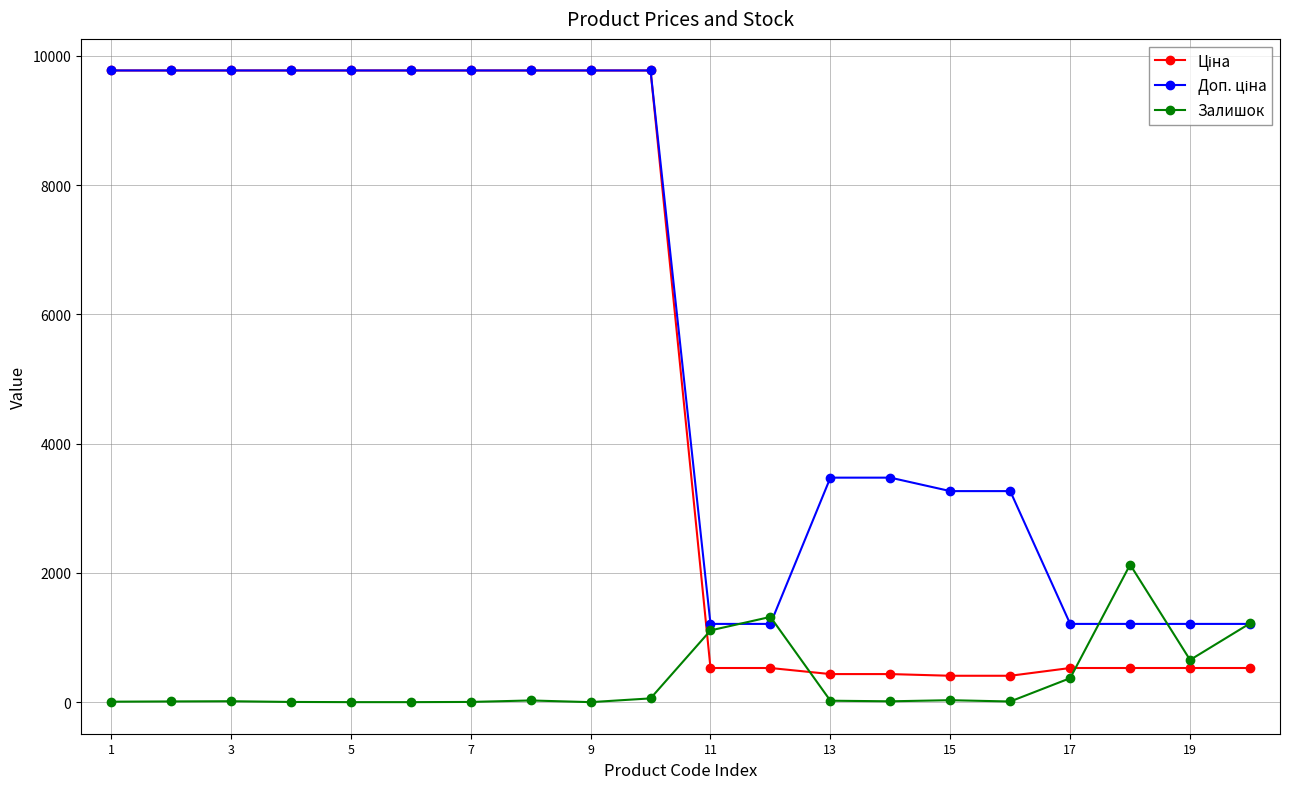

Is this an area chart (filled region under the line)?

No